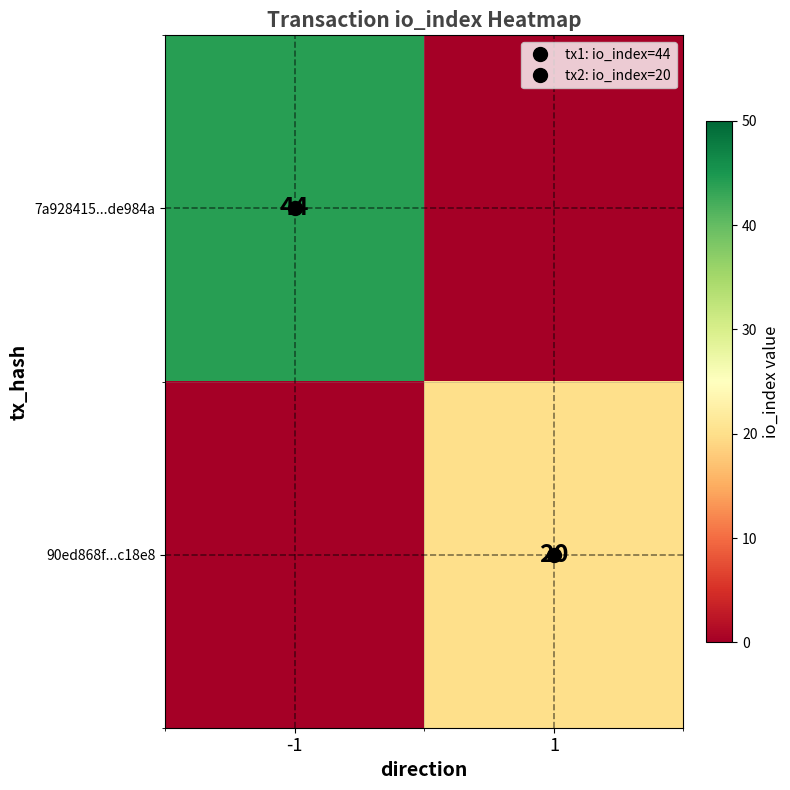

At which label does 90ed868f...c18e8 reach its peak?

1